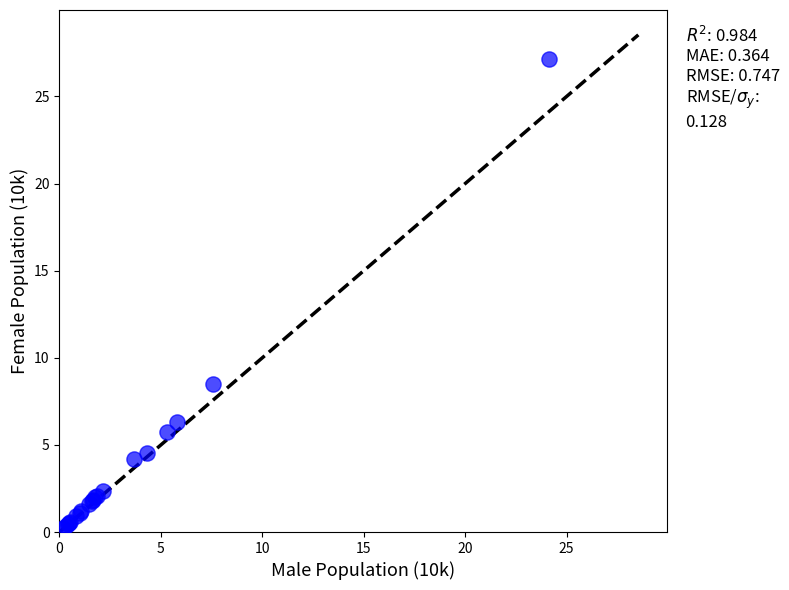

What Y value in the scatter plot is closest to 13?

8.5